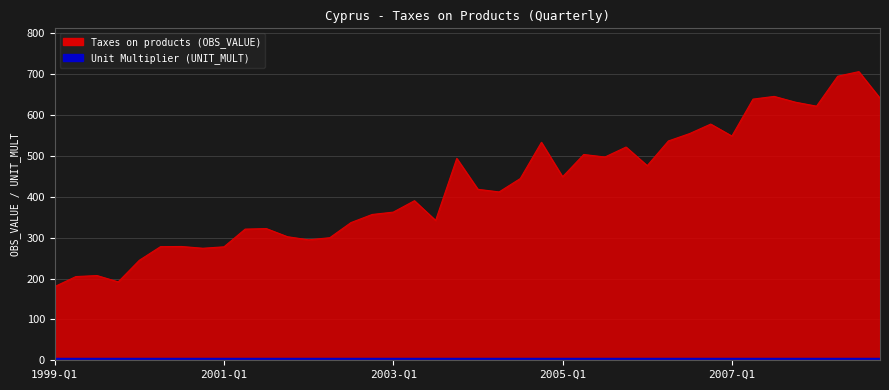

What is the sum of all values?

17013.4